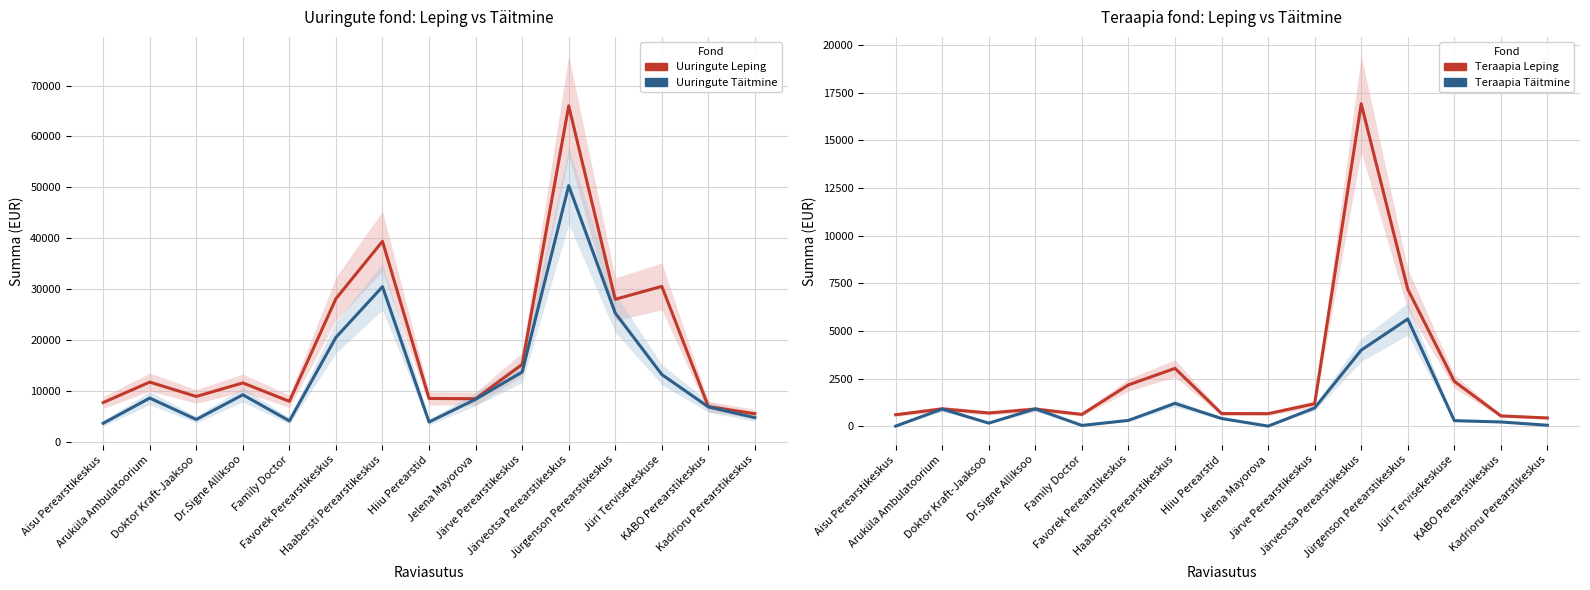

Where is Uuringute Täitmine nearest to the value 27018?

Jürgenson Perearstikeskus